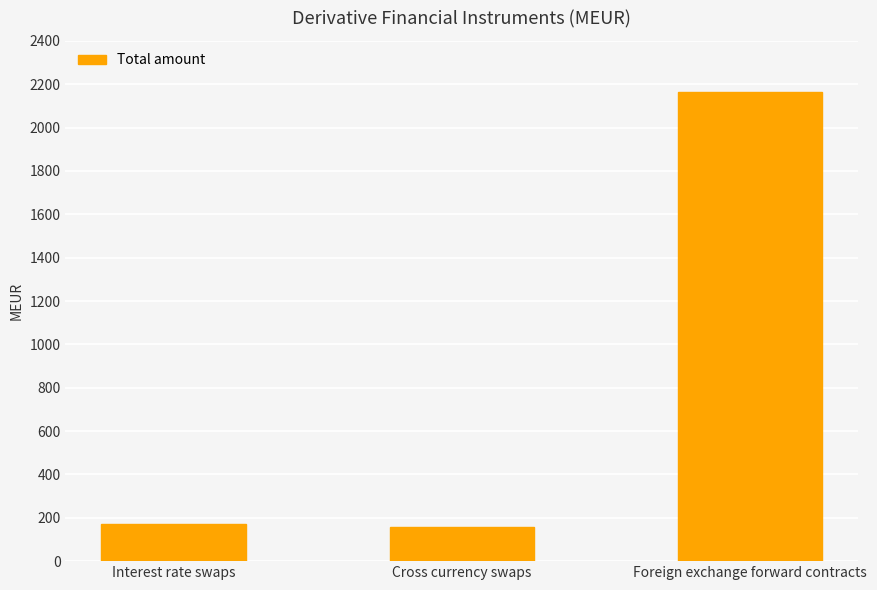

Where is the data nearest to the value 1162?

Interest rate swaps